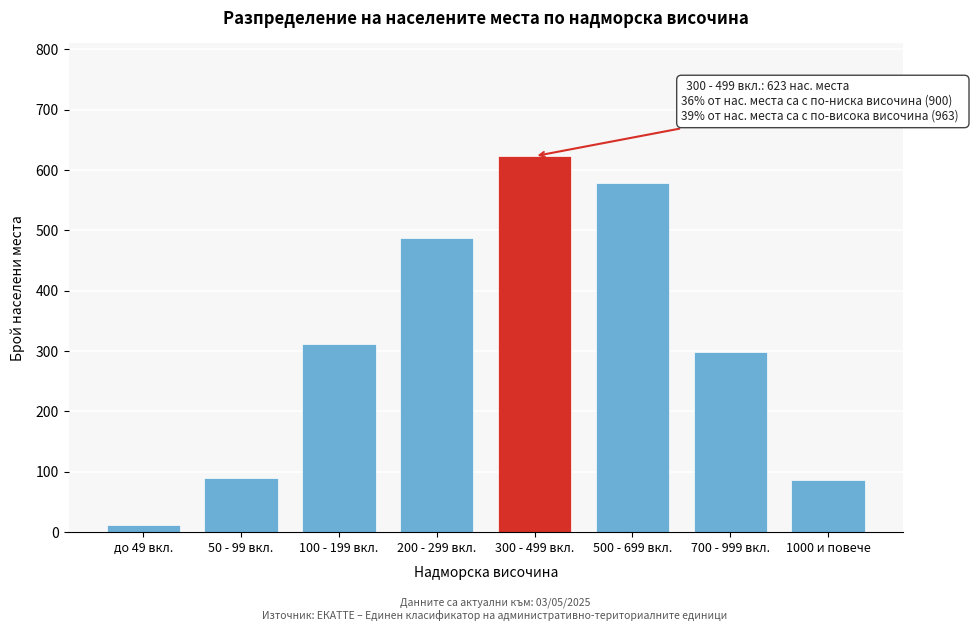

What is the greatest value displayed?

623